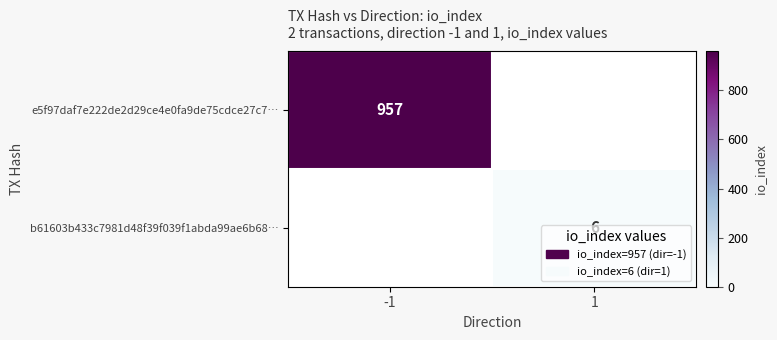

At which category does the chart reach its peak across all series?

-1